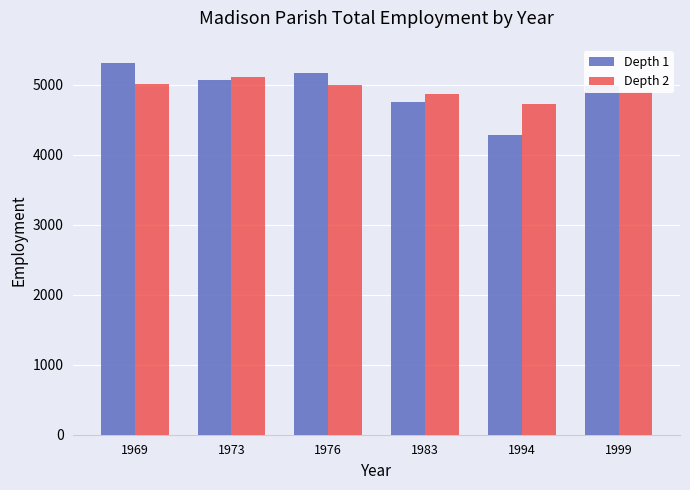

The value of Depth 2 at 1976 is 7964. True or false?

False